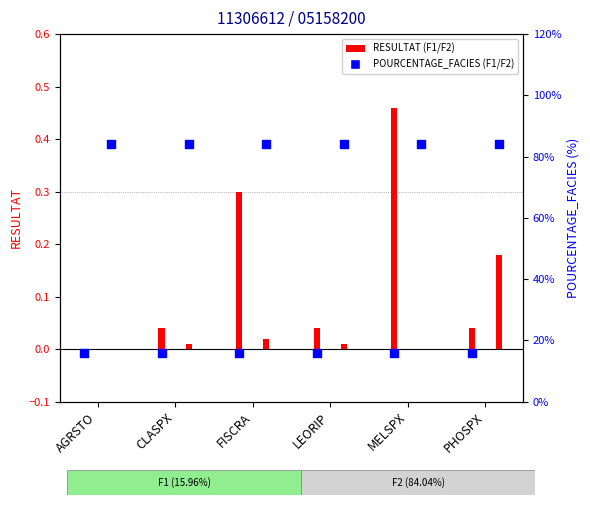

What is the total value across all series at CLASPX?

100.0